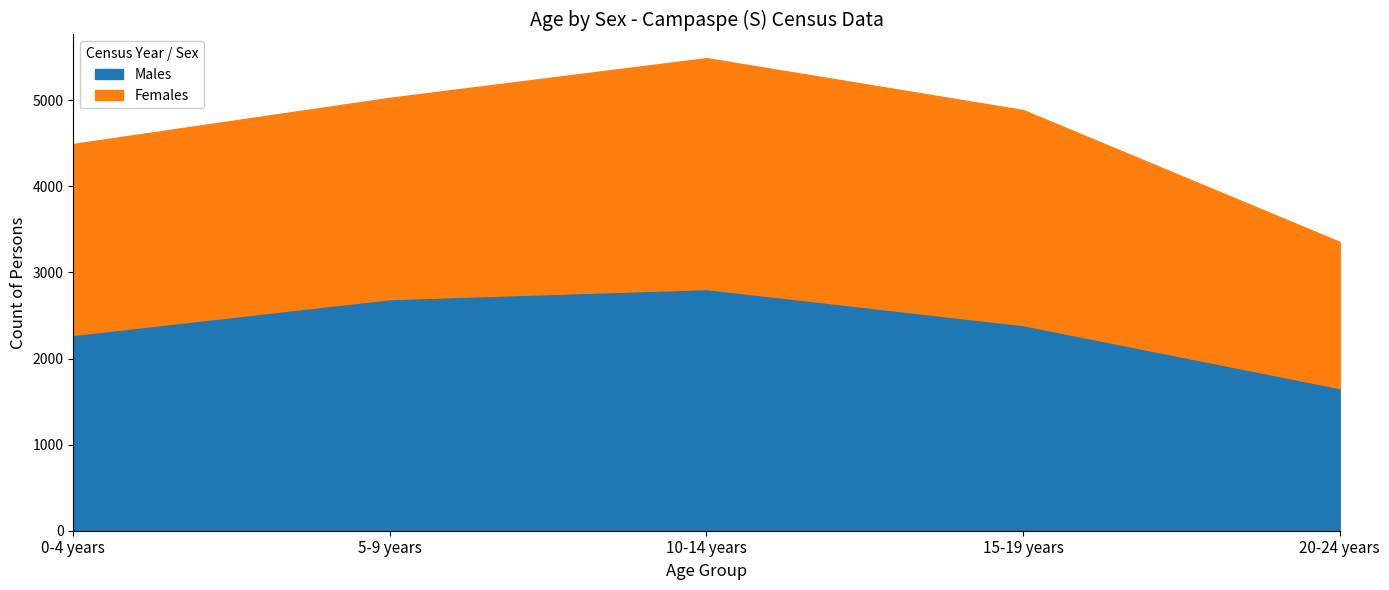

What is the change in value from 5-9 years to 20-24 years?

-1034